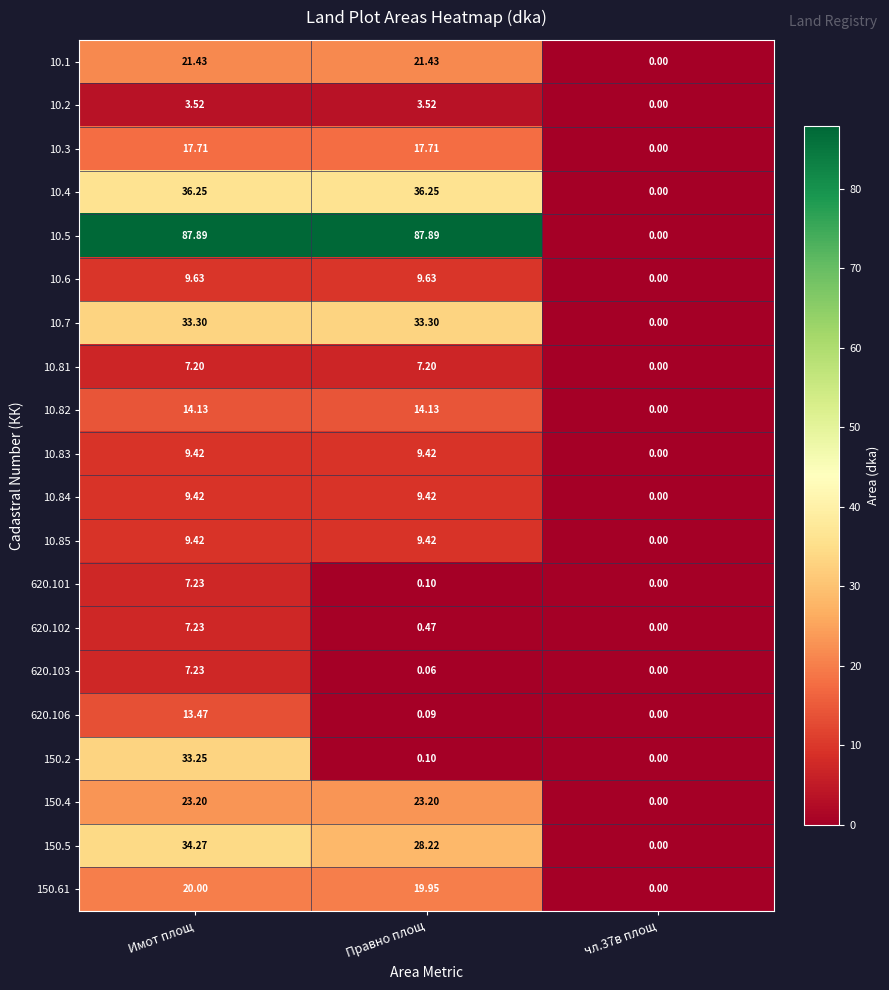

What is the spread (max minus min) of values at Правно площ?

87.8